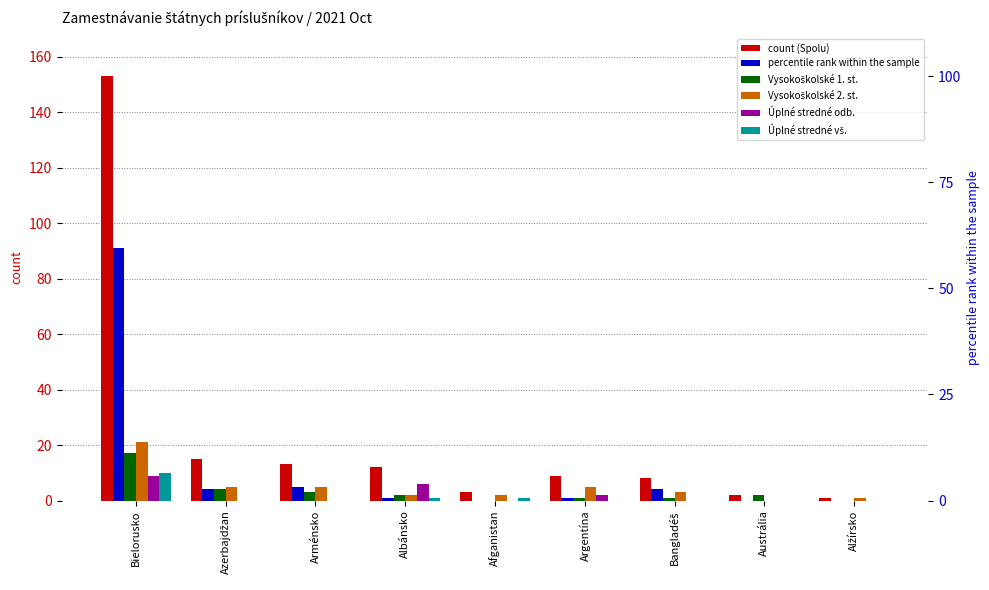

What is the difference between the highest and lowest values at Austrália?

2.0